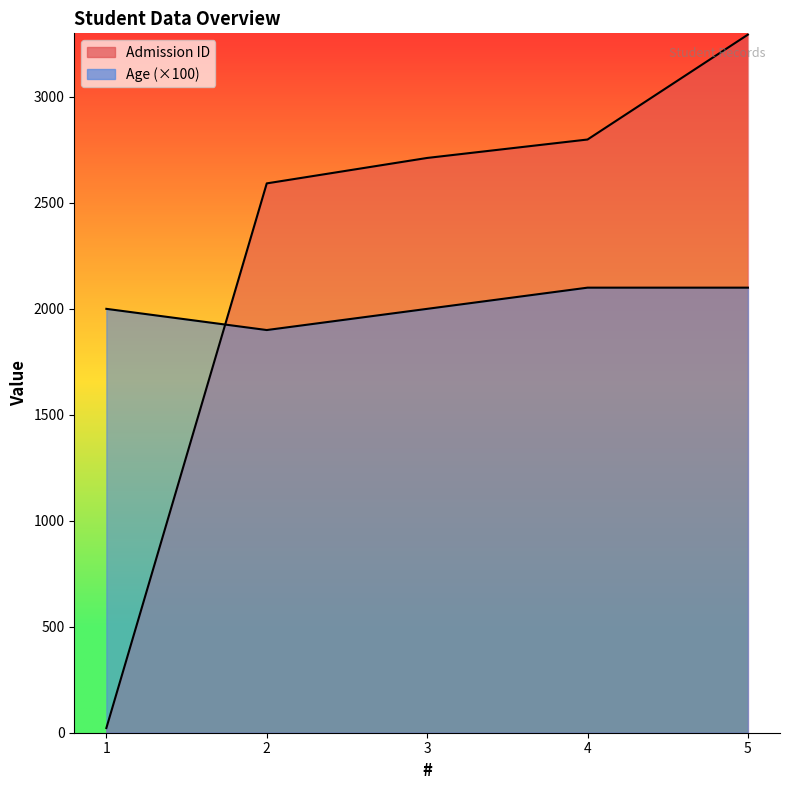

Which series changed the most between 3 and 4?

Age